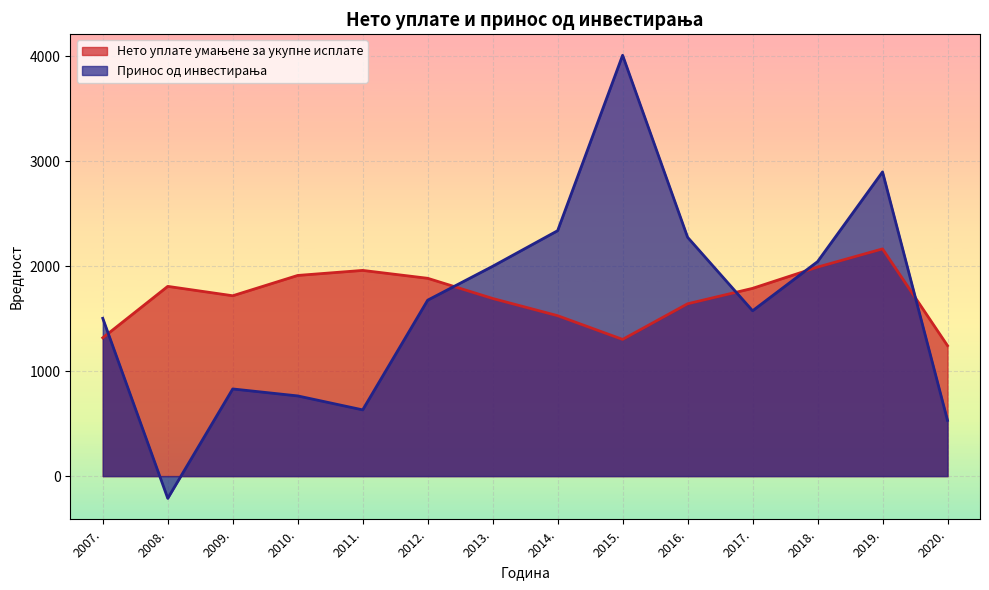

List the series in order of their peak value, lowest first.

Нето уплате умањене за укупне исплате, Принос од инвестирања